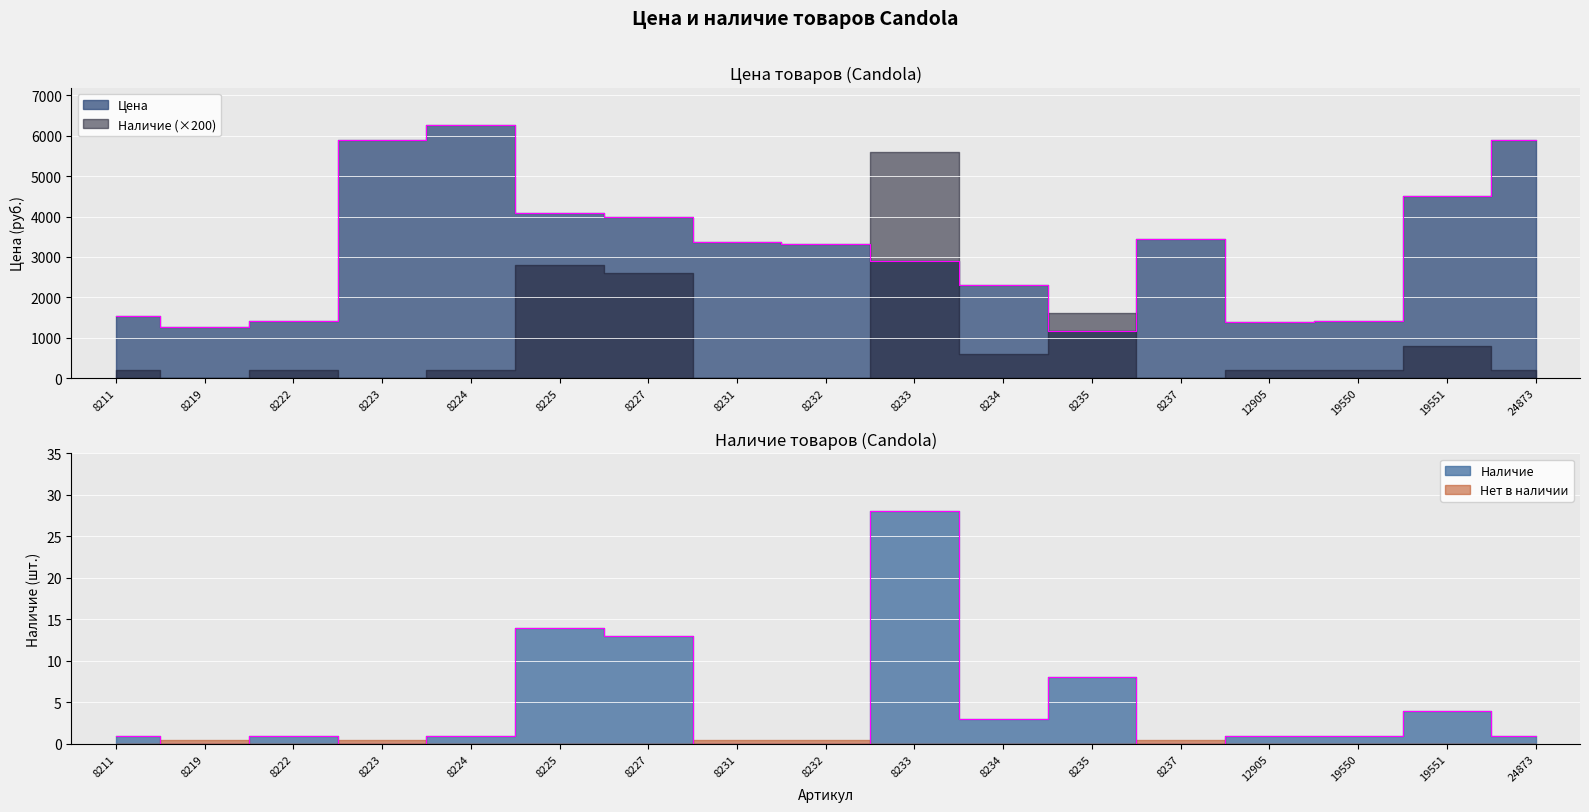

What is the spread (max minus min) of values at 19550?

1411